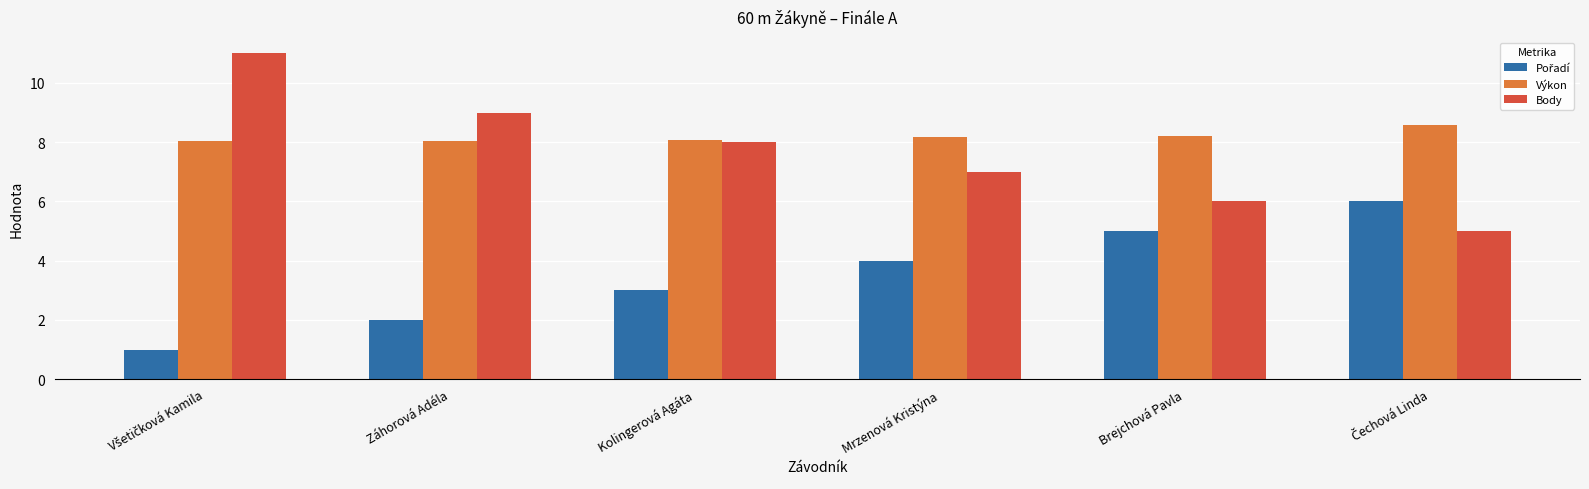

Where is Body nearest to the value 8?

Kolingerová Agáta